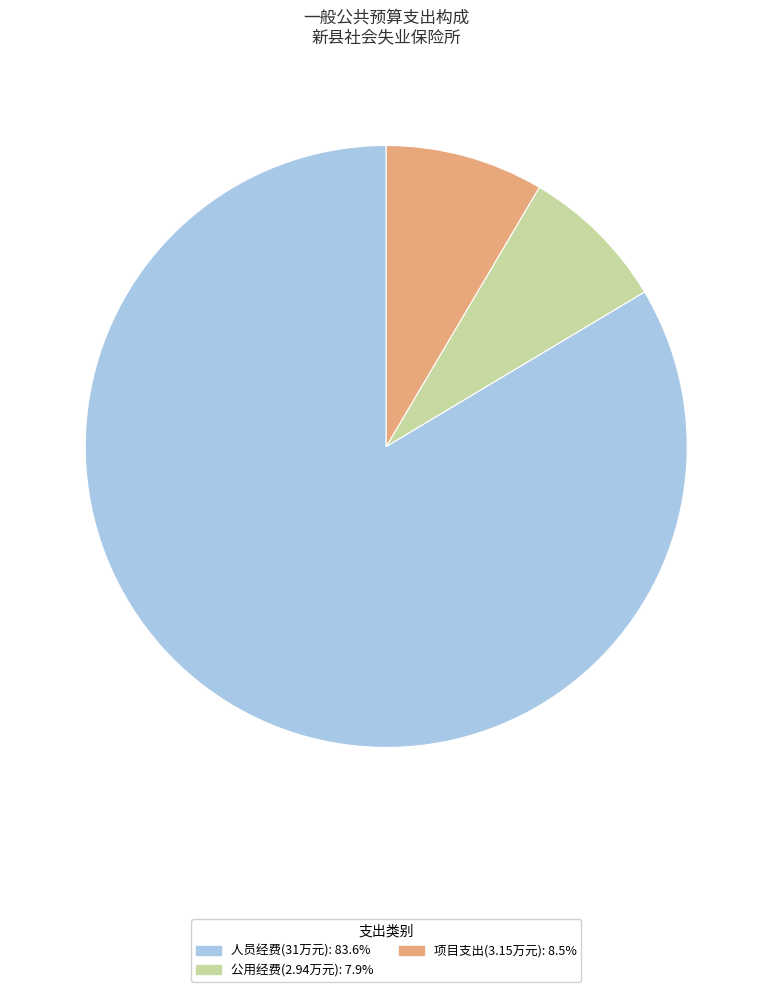

How many slices are in this pie chart?

3